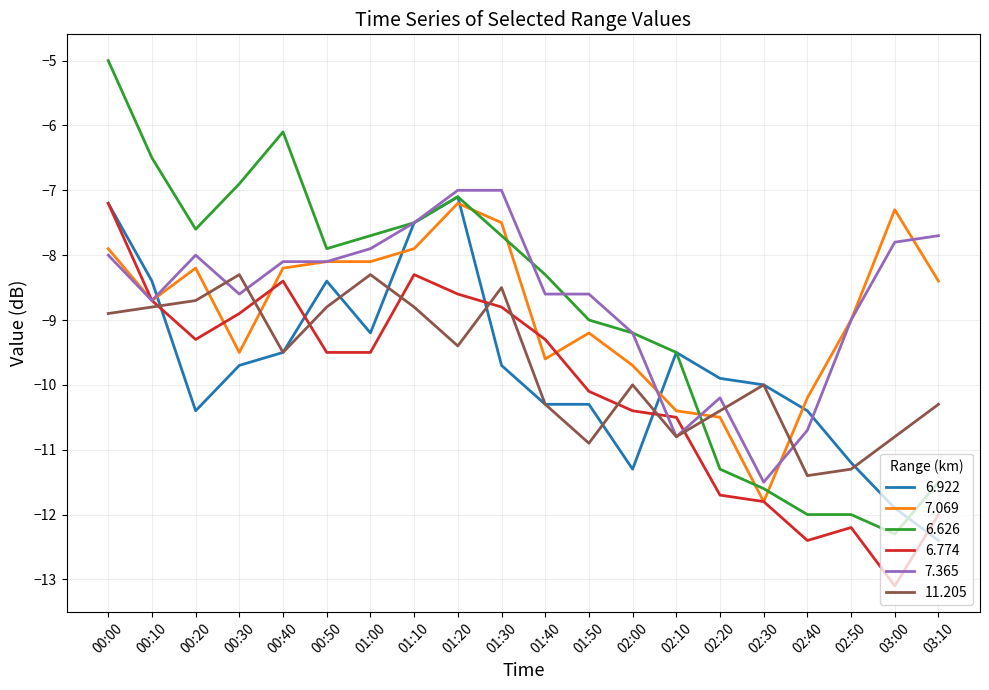

After their last crossing, which series has the higher values: 6.626 or 6.922?

6.626